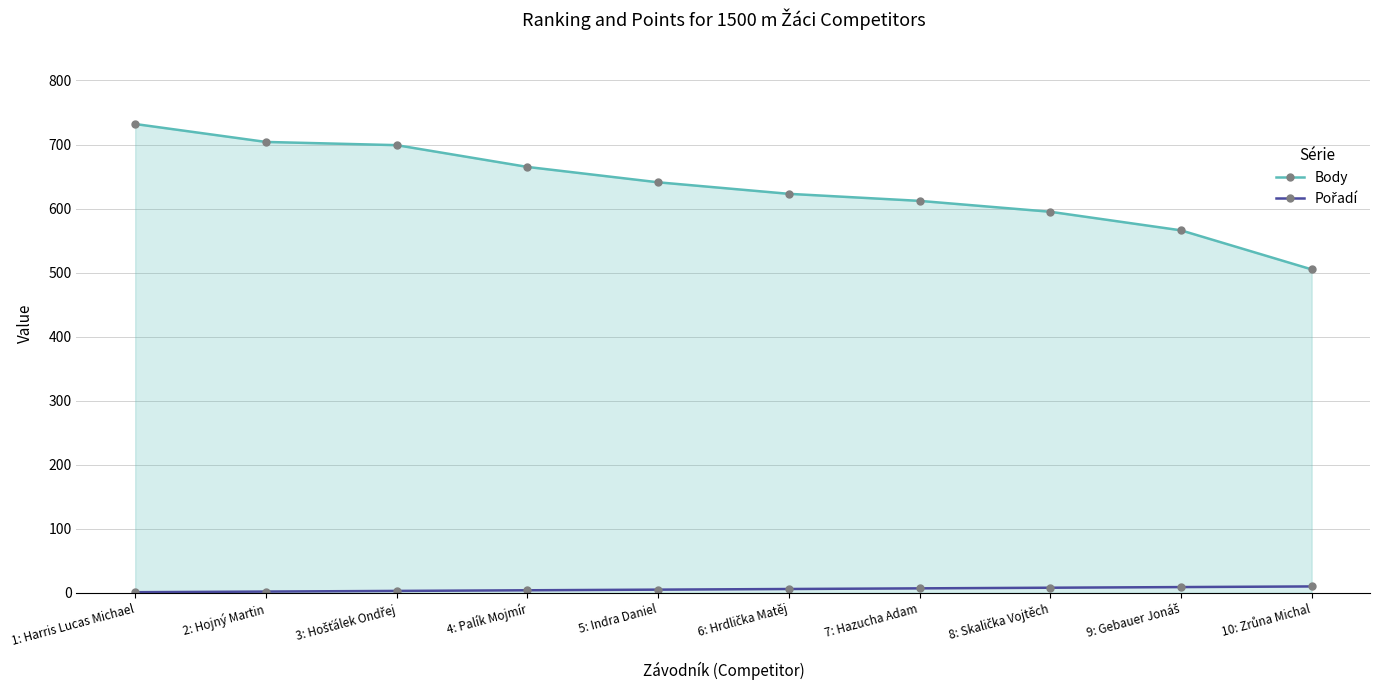

What is the label of the 1st point from the left?

1: Harris Lucas Michael